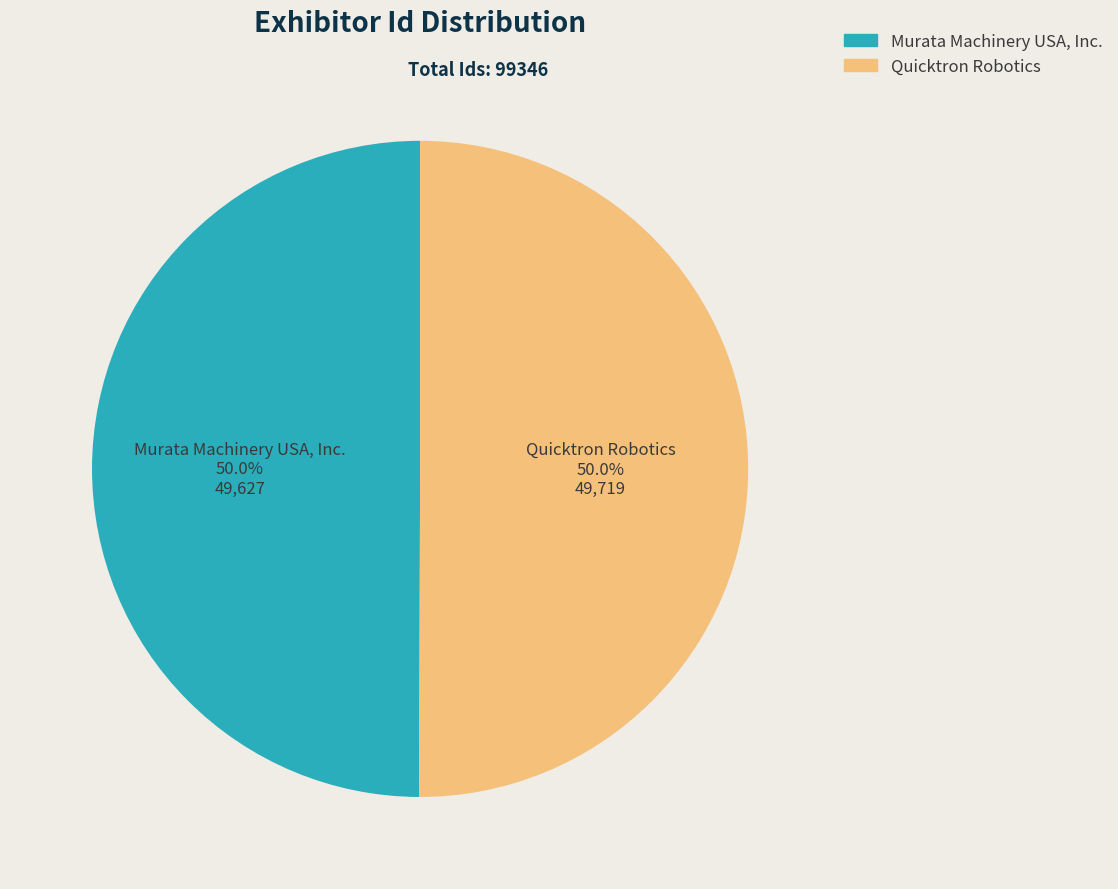

The Murata Machinery USA, Inc. slice represents 41% of the pie. True or false?

False